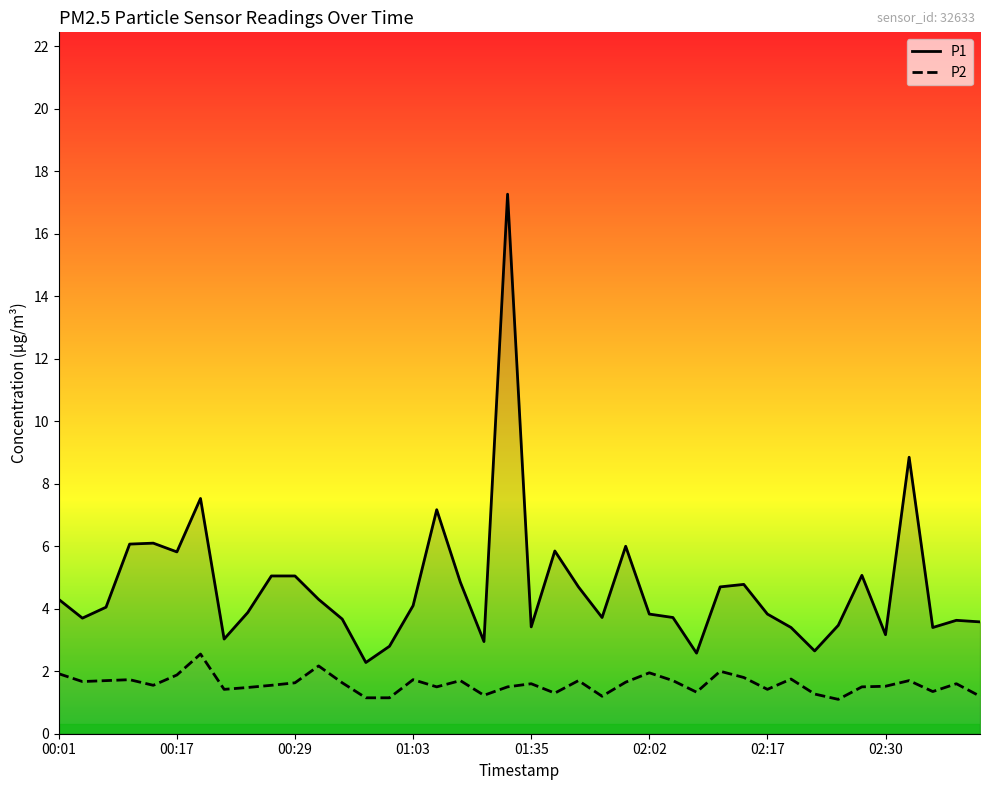

Reading left to right, list all the values displayed in this chart.

P1: 4.3	3.7	4.0	6.1	6.1	5.8	7.5	3.0	3.9	5.0	5.0	4.3	3.7	2.3	2.8	4.1	7.2	4.8	3.0	17.3	3.4	5.8	4.7	3.7	6.0	3.8	3.7	2.6	4.7	4.8	3.8	3.4	2.6	3.5	5.1	3.2	8.8	3.4	3.6	3.6
P2: 1.9	1.7	1.7	1.7	1.6	1.9	2.5	1.4	1.5	1.6	1.6	2.2	1.6	1.1	1.1	1.7	1.5	1.7	1.2	1.5	1.6	1.3	1.7	1.2	1.6	1.9	1.7	1.3	2.0	1.8	1.4	1.8	1.3	1.1	1.5	1.5	1.7	1.4	1.6	1.2